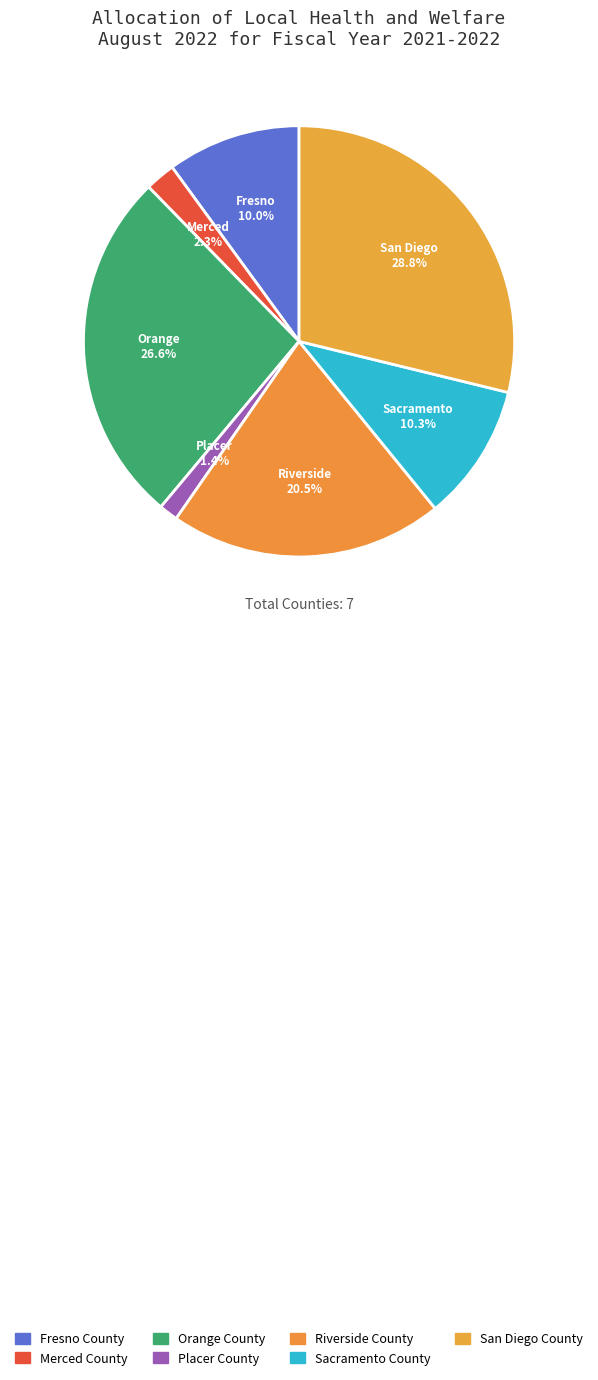

How many slices are in this pie chart?

7